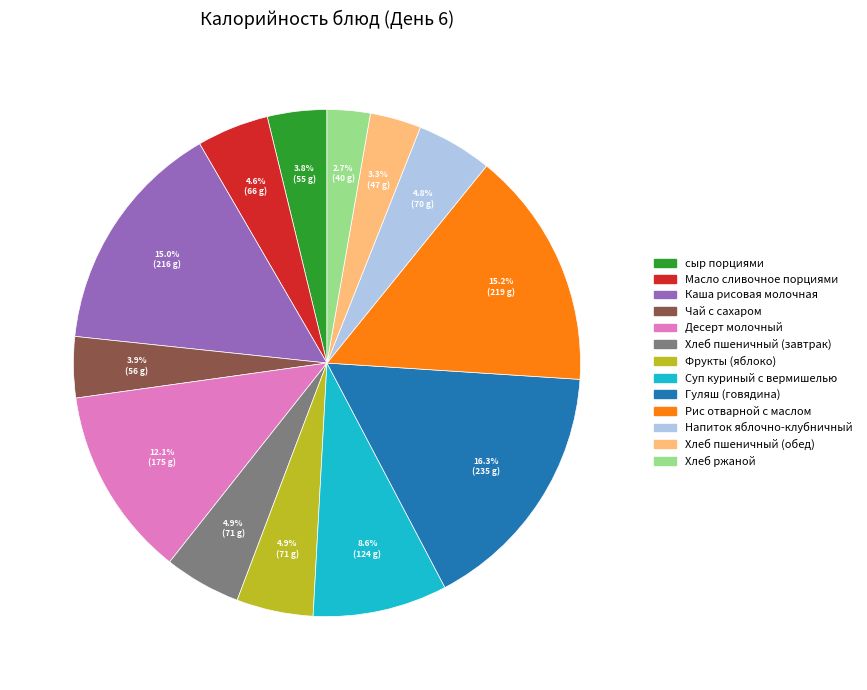

Which category has the smallest portion of the pie?

Хлеб ржаной